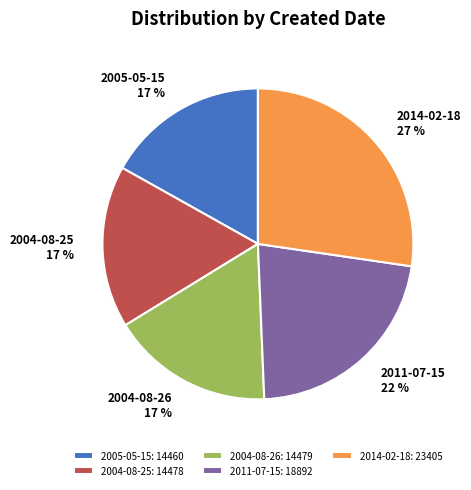

The 2005-05-15 slice represents 11% of the pie. True or false?

False